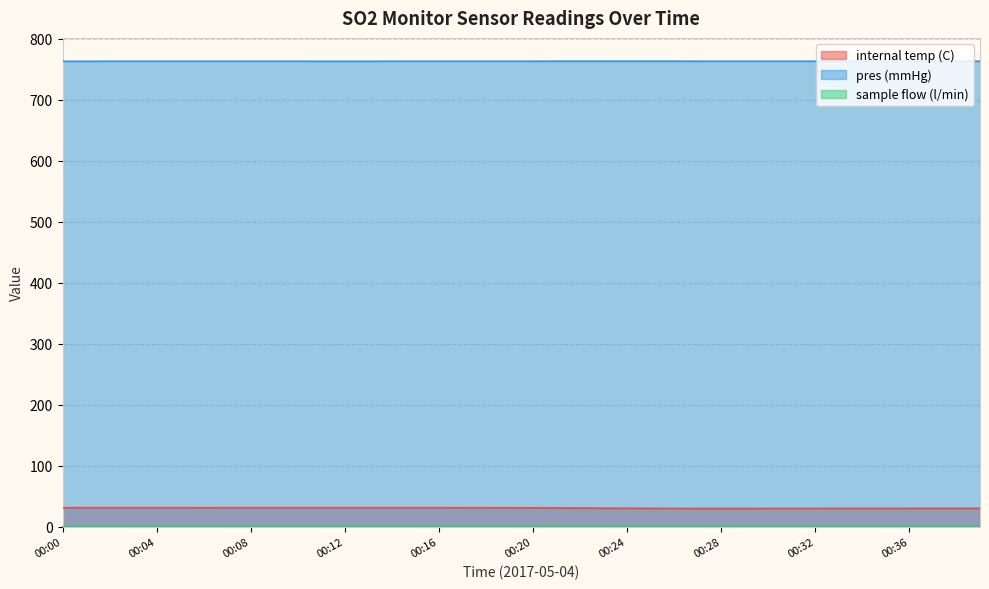

How many lines are shown in the chart?

3